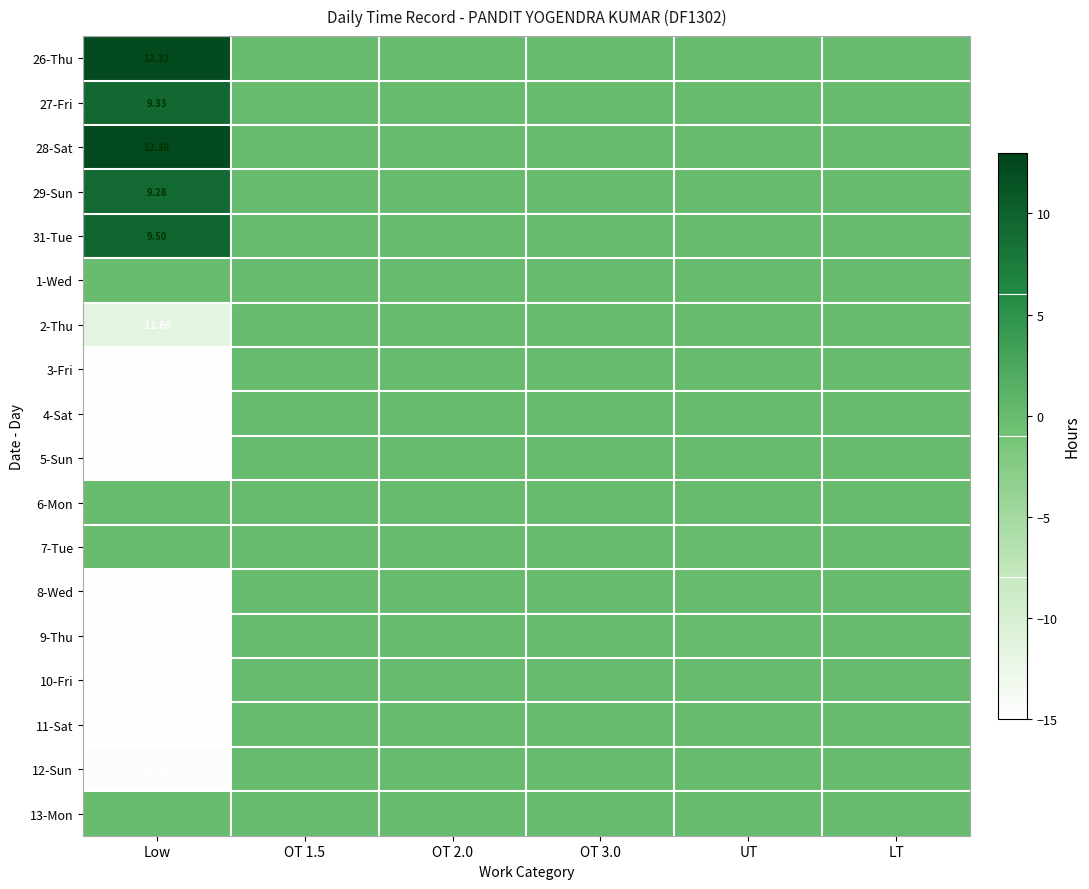

Is the value of 27-Fri at Low greater than the value of 26-Thu at UT?

Yes